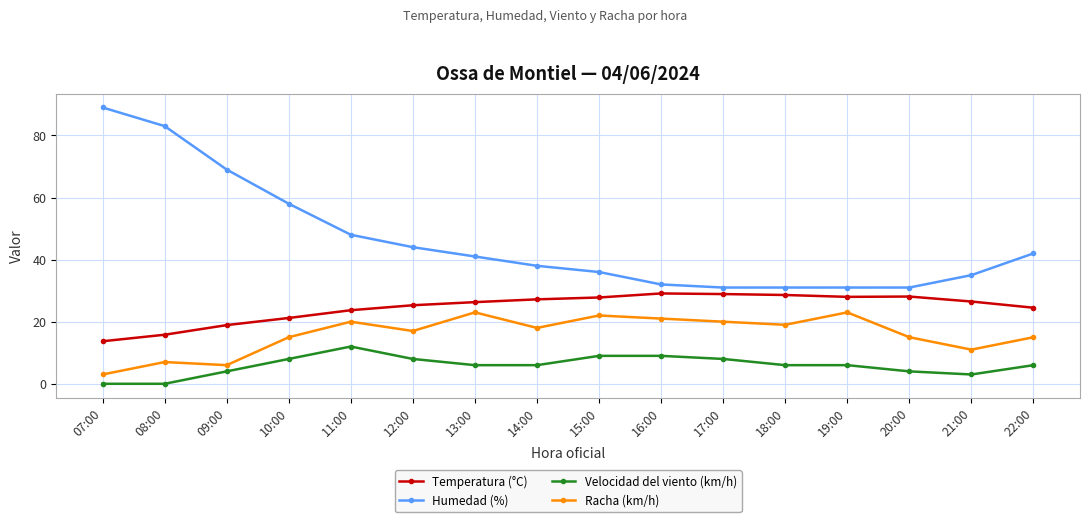

What is the sum of the Velocidad del viento (km/h) values at 20:00 and 09:00?

8.0